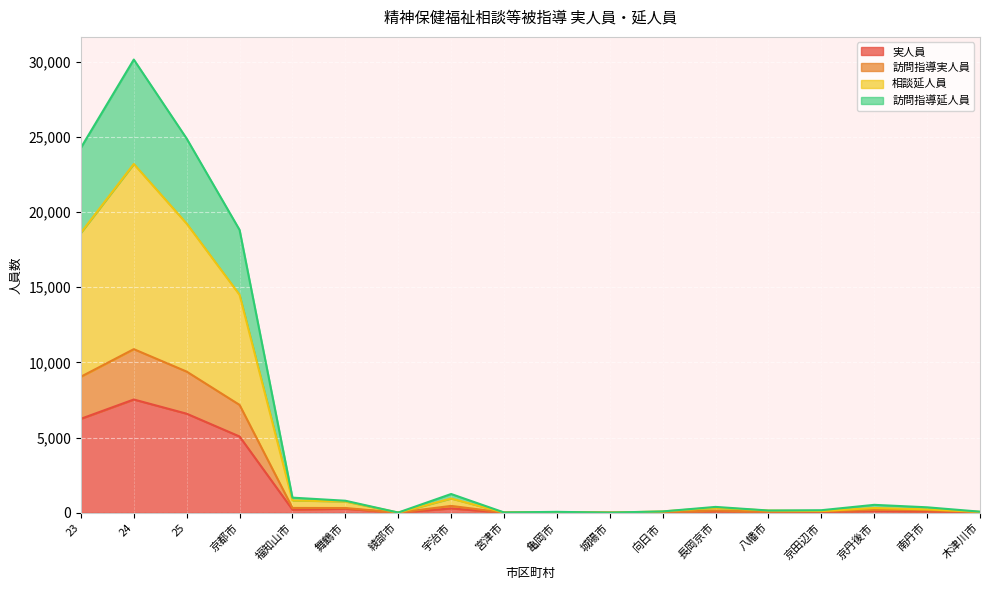

What is the maximum value shown in the chart?

30133